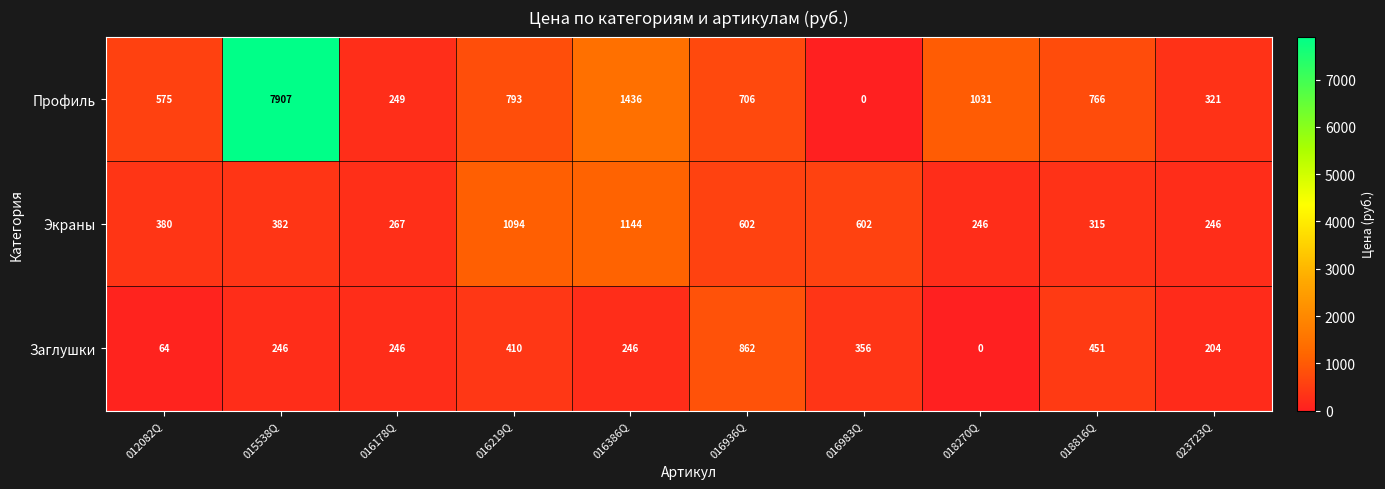

The Профиль series shows 687 at 018270Q. True or false?

False